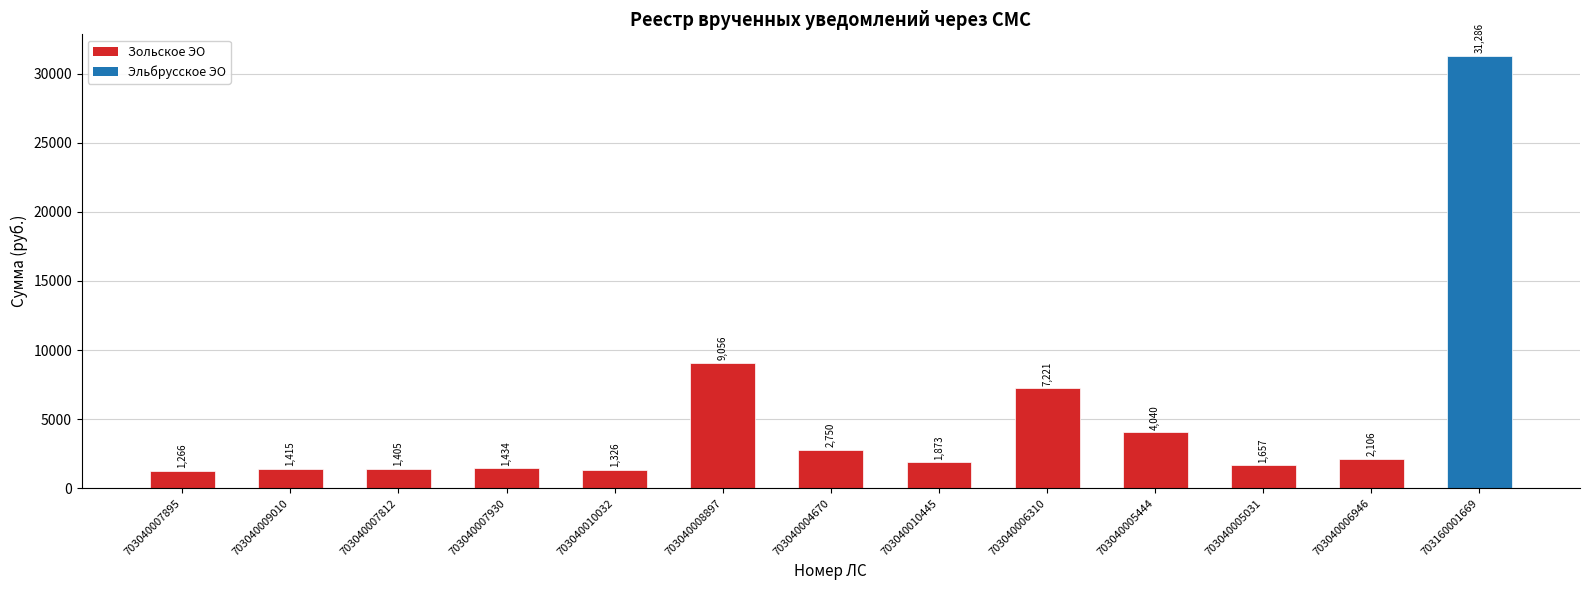

How many categories are shown in the chart?

13